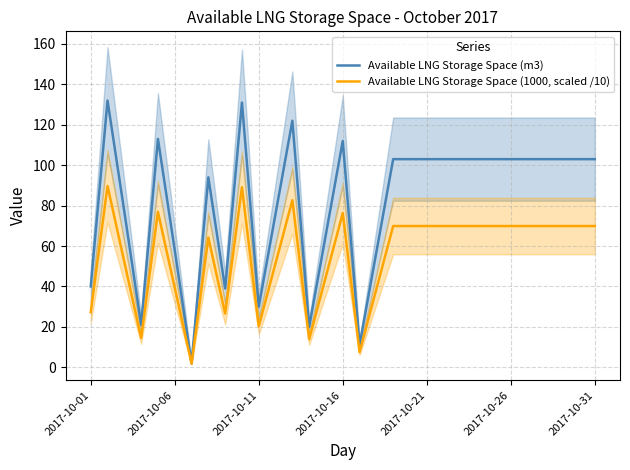

What is the highest value of the Available LNG Storage Space (m3) series?

132.0